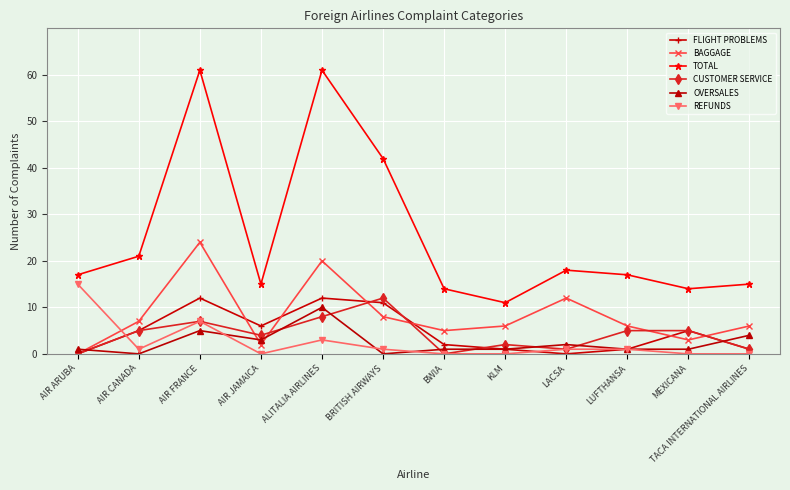

Which series has the widest spread of values?

TOTAL